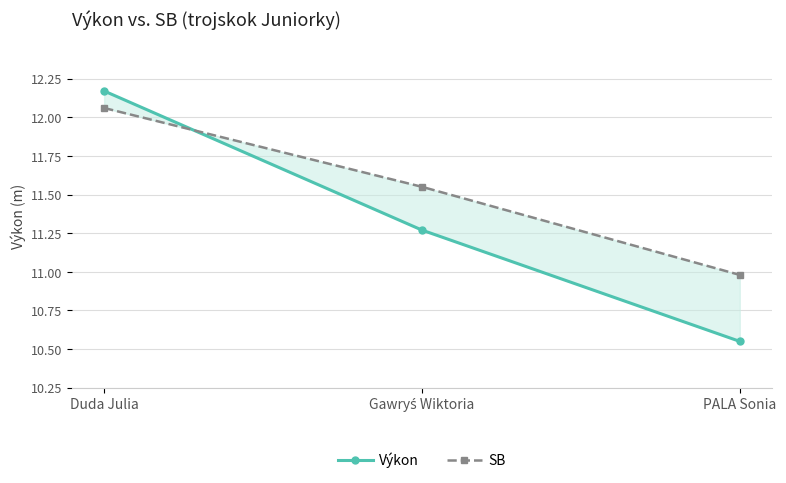

At which label does SB reach its minimum?

PALA Sonia